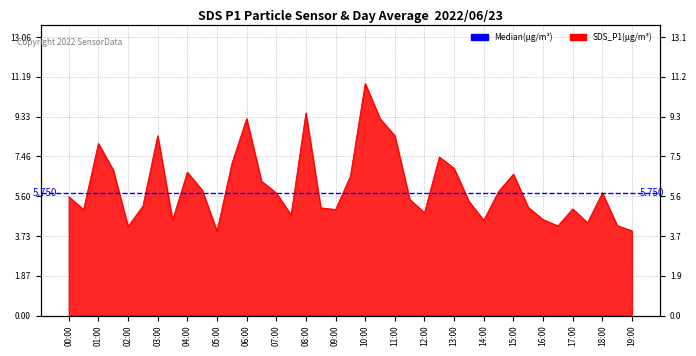

How many lines are shown in the chart?

1